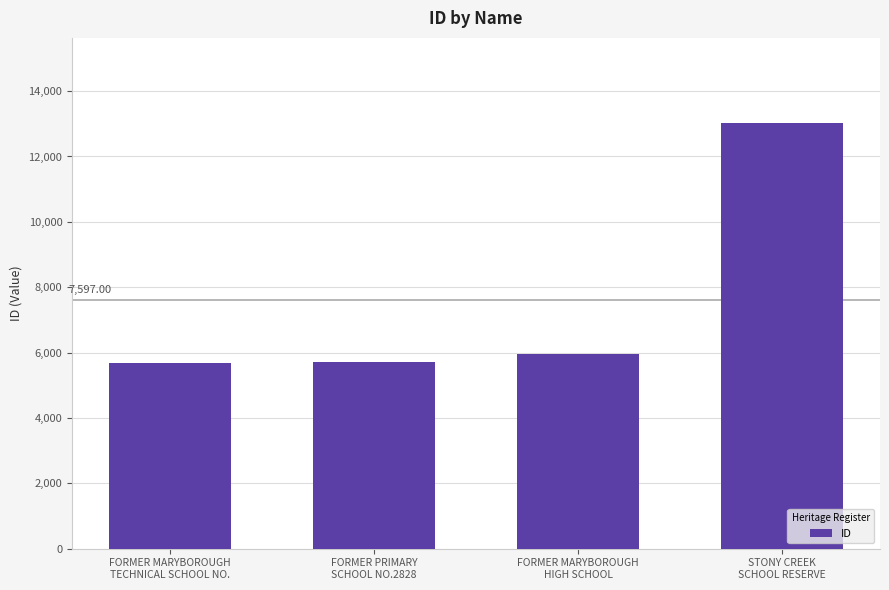

What is the sum of the values at FORMER PRIMARY
SCHOOL NO.2828 and STONY CREEK
SCHOOL RESERVE?

18747